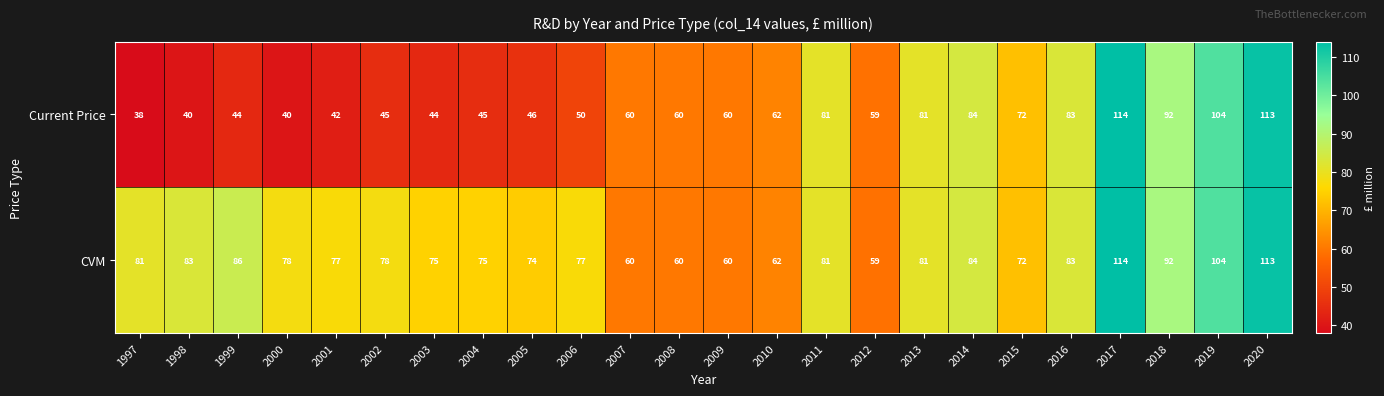

At which label does Current Price reach its peak?

2017